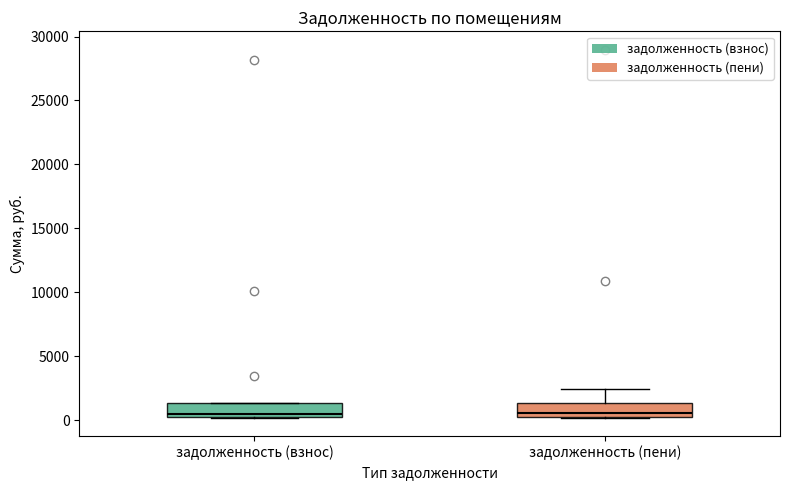

Reading left to right, read every box against the y-axis: the position of its median line, the range the box covers, and the ends of its whiskers. The values are not printed on the chart, so give them approximately, as read against the axis.

задолженность (взнос): median 500 (just above the box's lower edge), box 500 to 1500, whiskers 0 to 1500
задолженность (пени): median 500, box 0 to 1500, whiskers 0 to 2500